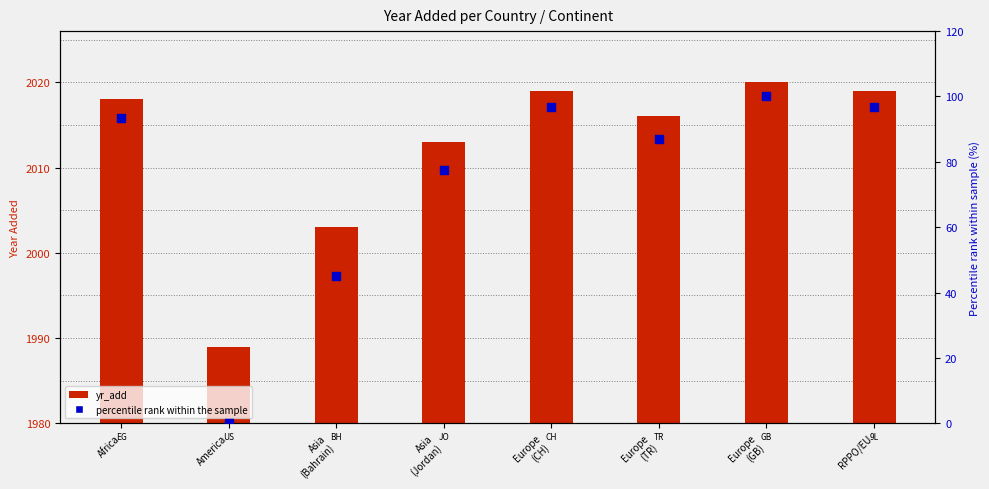

What are all the series names shown in the legend?

yr_add, percentile rank within the sample